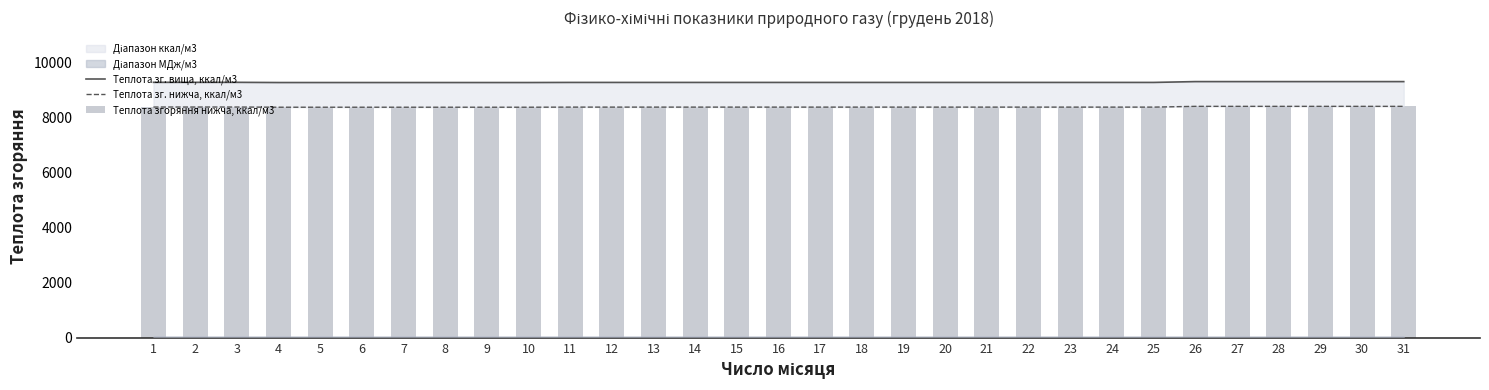

At which category is the sum across all series the highest?

26